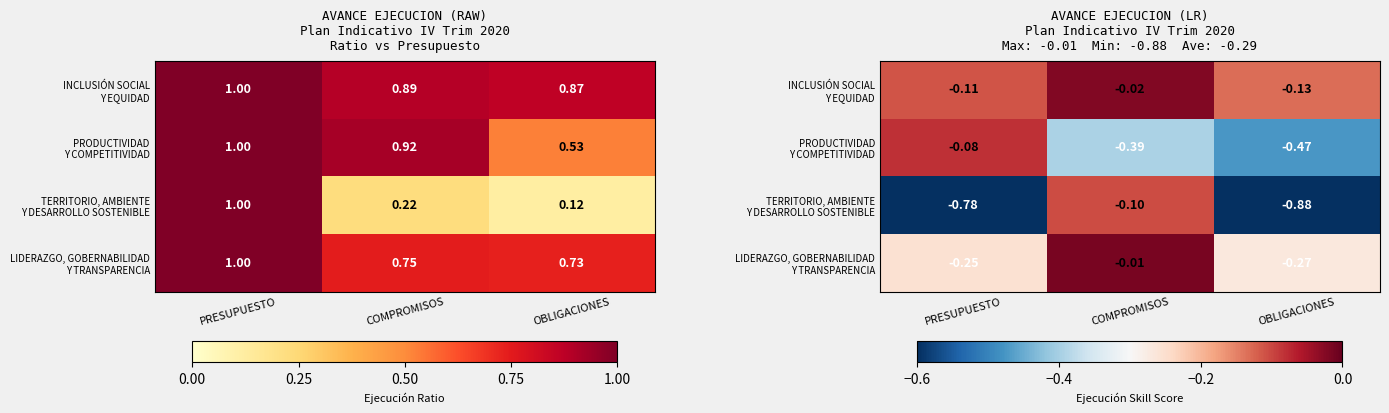

Read the LIDERAZGO, GOBERNABILIDAD Y TRANSPARENCIA value at PRESUPUESTO.

-0.3